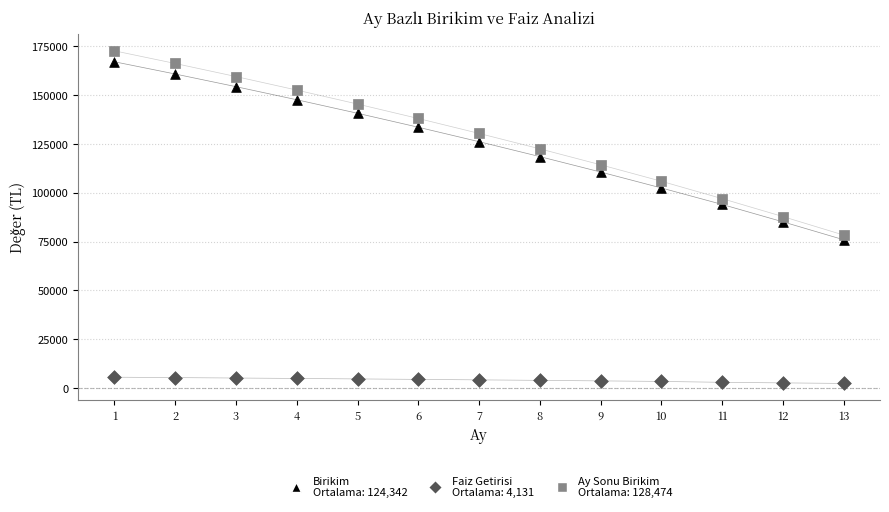

Across all data points, what is the range of Y values (max minus min)?

170199.5